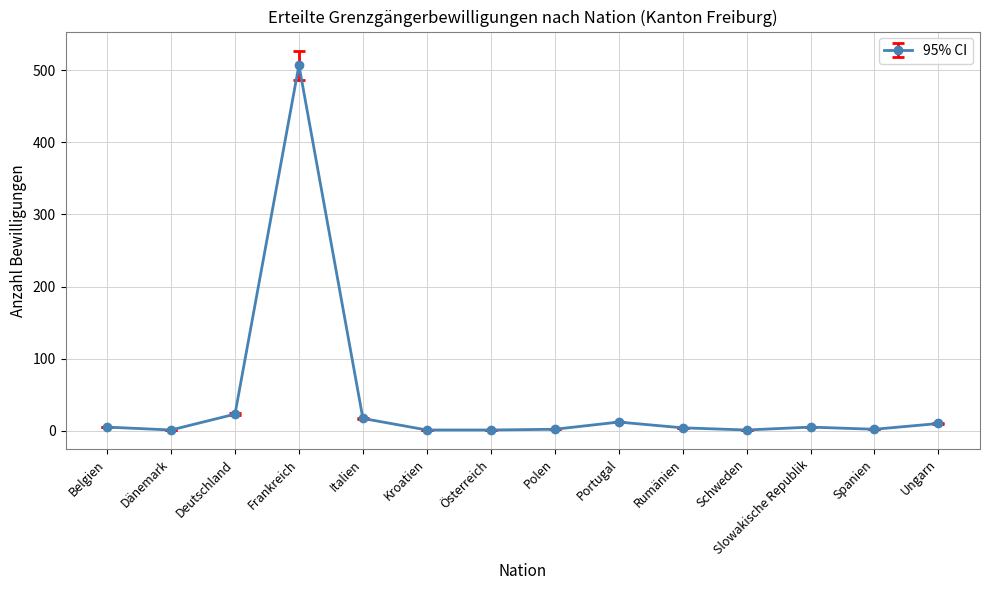

How many lines are shown in the chart?

1